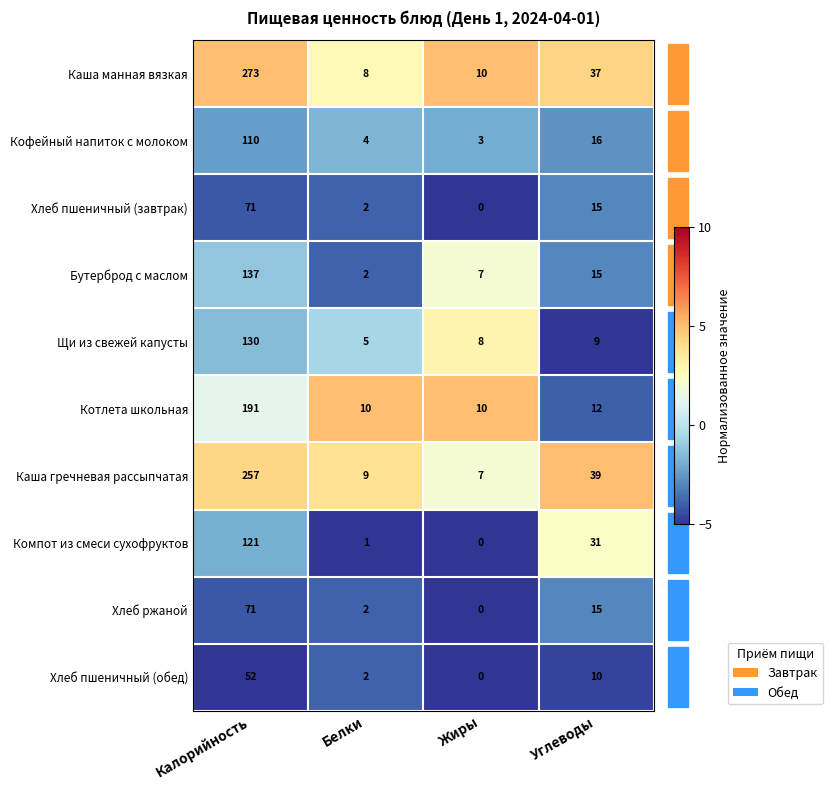

What is the difference between the second highest and minimum values in the Каша гречневая рассыпчатая series?

32